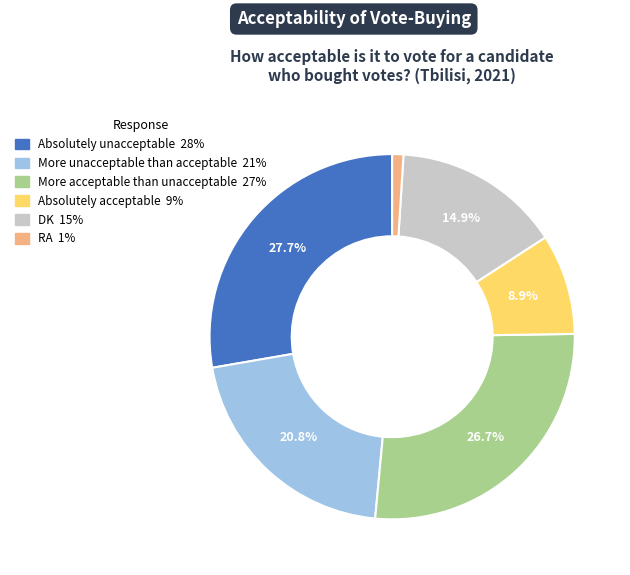

Which slice is the largest?

Absolutely unacceptable